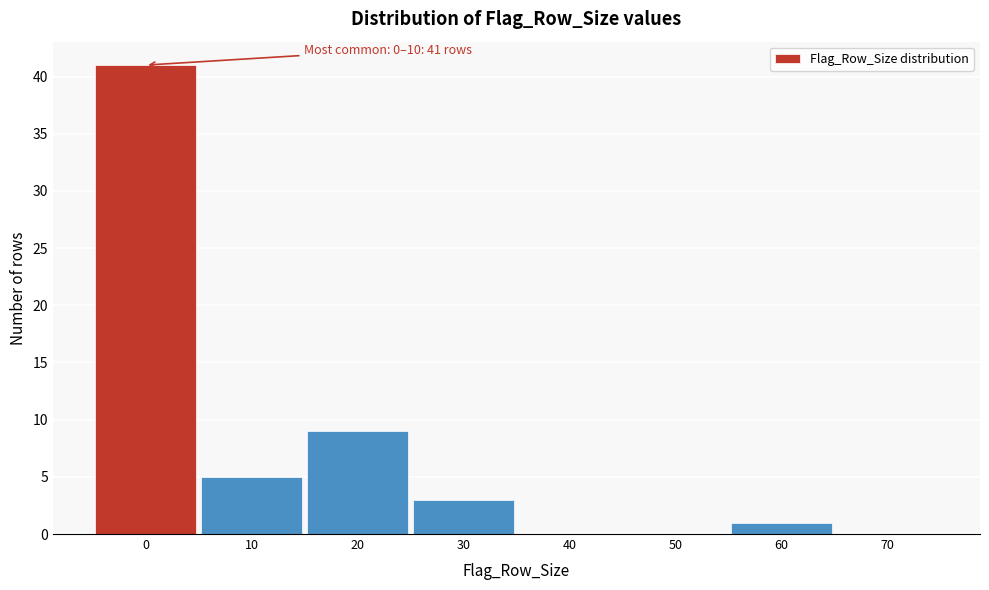

Reading left to right, what are all the values shown in this chart?

0=41	10=5	20=9	30=3	40=0	50=0	60=1	70=0